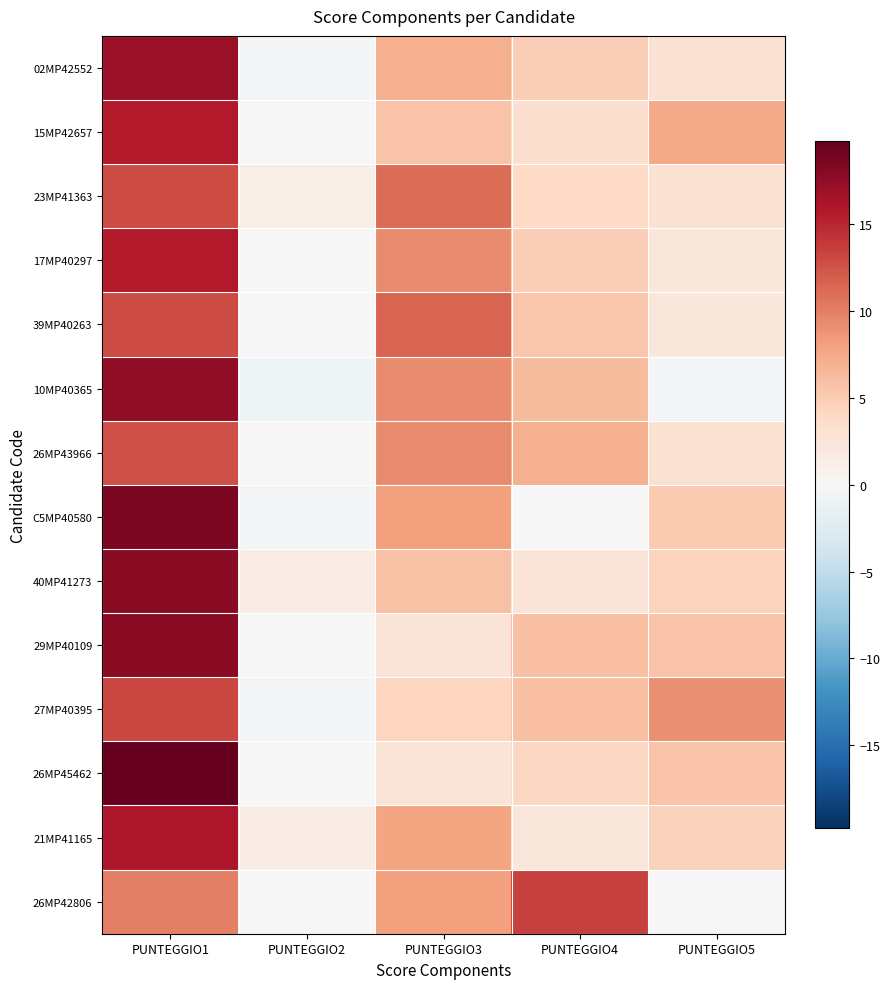

Reading right to left, list all the values displayed in this chart.

02MP42552: PUNTEGGIO5=3.0	PUNTEGGIO4=4.8	PUNTEGGIO3=7.0	PUNTEGGIO2=-0.4	PUNTEGGIO1=17.1
15MP42657: PUNTEGGIO5=7.5	PUNTEGGIO4=3.3	PUNTEGGIO3=5.6	PUNTEGGIO2=0.0	PUNTEGGIO1=15.7
23MP41363: PUNTEGGIO5=3.0	PUNTEGGIO4=4.0	PUNTEGGIO3=11.1	PUNTEGGIO2=1.1	PUNTEGGIO1=12.9
17MP40297: PUNTEGGIO5=2.2	PUNTEGGIO4=4.8	PUNTEGGIO3=9.3	PUNTEGGIO2=0.0	PUNTEGGIO1=15.7
39MP40263: PUNTEGGIO5=2.2	PUNTEGGIO4=5.5	PUNTEGGIO3=11.5	PUNTEGGIO2=0.0	PUNTEGGIO1=12.9
10MP40365: PUNTEGGIO5=-0.4	PUNTEGGIO4=6.3	PUNTEGGIO3=9.3	PUNTEGGIO2=-0.8	PUNTEGGIO1=17.6
26MP43966: PUNTEGGIO5=3.0	PUNTEGGIO4=7.1	PUNTEGGIO3=9.3	PUNTEGGIO2=0.0	PUNTEGGIO1=12.7
C5MP40580: PUNTEGGIO5=5.2	PUNTEGGIO4=-0.1	PUNTEGGIO3=8.1	PUNTEGGIO2=-0.4	PUNTEGGIO1=18.7
40MP41273: PUNTEGGIO5=4.4	PUNTEGGIO4=2.5	PUNTEGGIO3=5.8	PUNTEGGIO2=1.5	PUNTEGGIO1=17.8
29MP40109: PUNTEGGIO5=5.6	PUNTEGGIO4=5.9	PUNTEGGIO3=2.6	PUNTEGGIO2=0.0	PUNTEGGIO1=17.9
27MP40395: PUNTEGGIO5=9.0	PUNTEGGIO4=5.9	PUNTEGGIO3=4.3	PUNTEGGIO2=-0.4	PUNTEGGIO1=13.3
26MP45462: PUNTEGGIO5=5.6	PUNTEGGIO4=4.1	PUNTEGGIO3=2.5	PUNTEGGIO2=0.0	PUNTEGGIO1=19.8
21MP41165: PUNTEGGIO5=4.5	PUNTEGGIO4=2.2	PUNTEGGIO3=7.8	PUNTEGGIO2=1.5	PUNTEGGIO1=16.0
26MP42806: PUNTEGGIO5=0.0	PUNTEGGIO4=13.5	PUNTEGGIO3=8.1	PUNTEGGIO2=0.0	PUNTEGGIO1=10.0